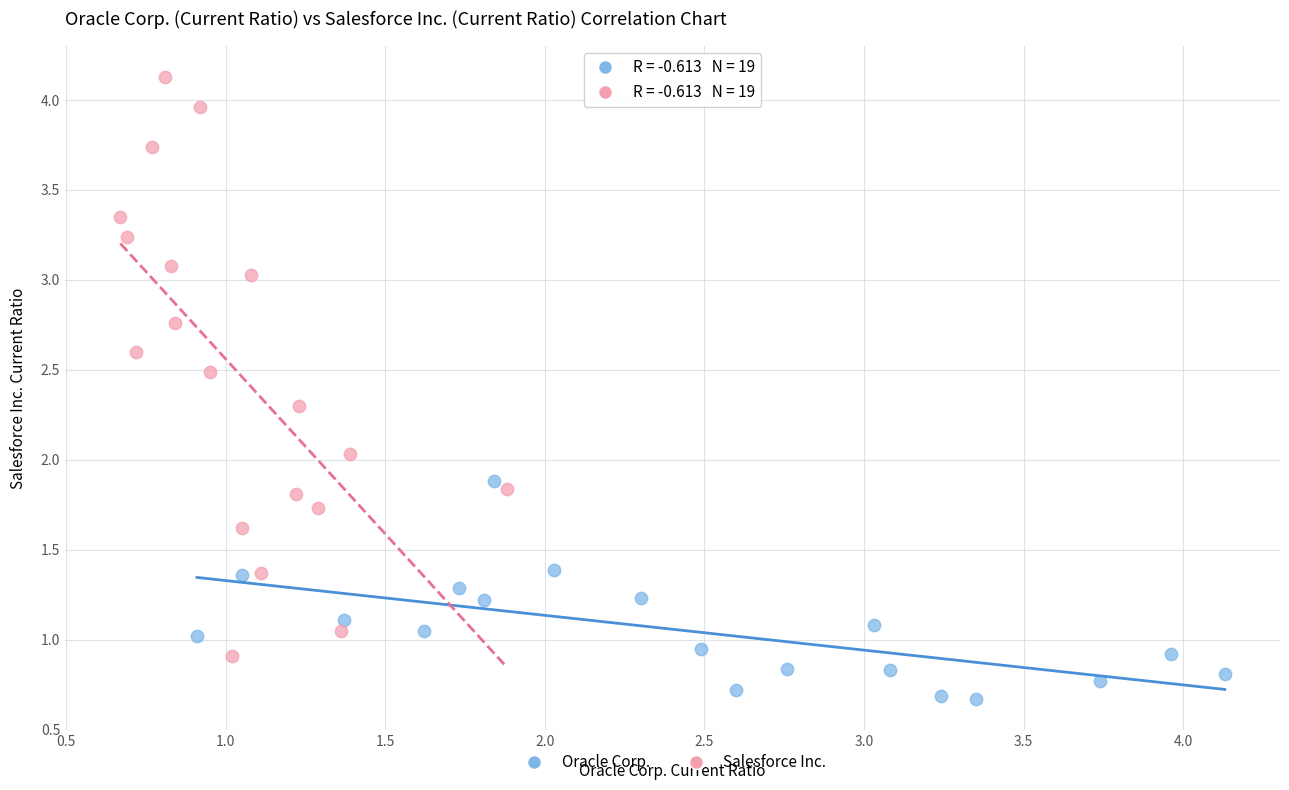

Which series has the largest Y range (max minus min)?

Salesforce Inc.